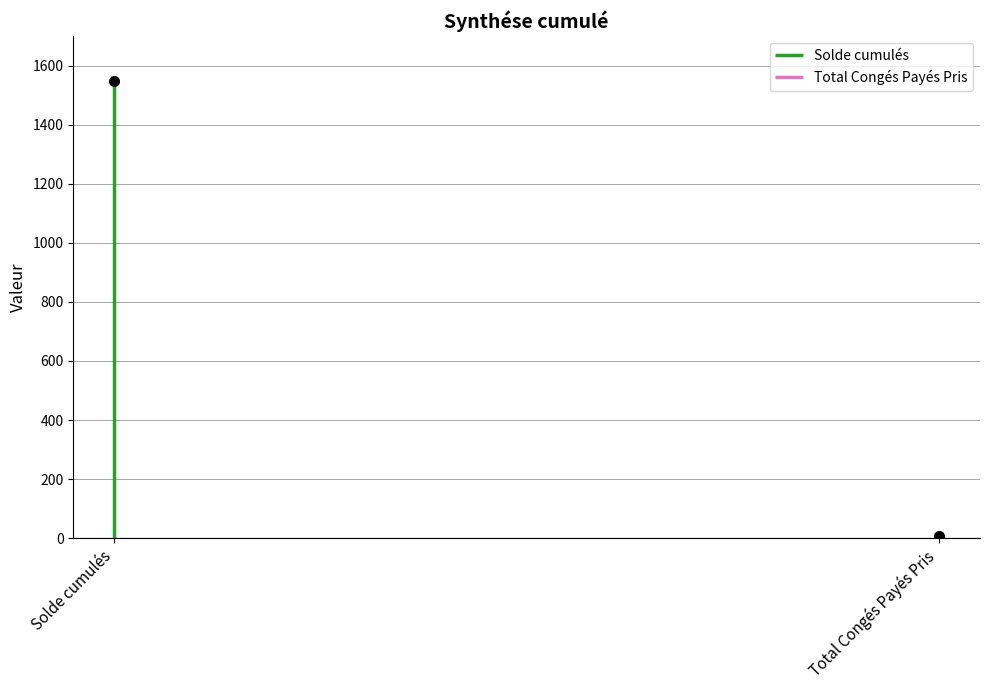

Which has a higher value, Solde cumulés or Total Congés Payés Pris?

Solde cumulés